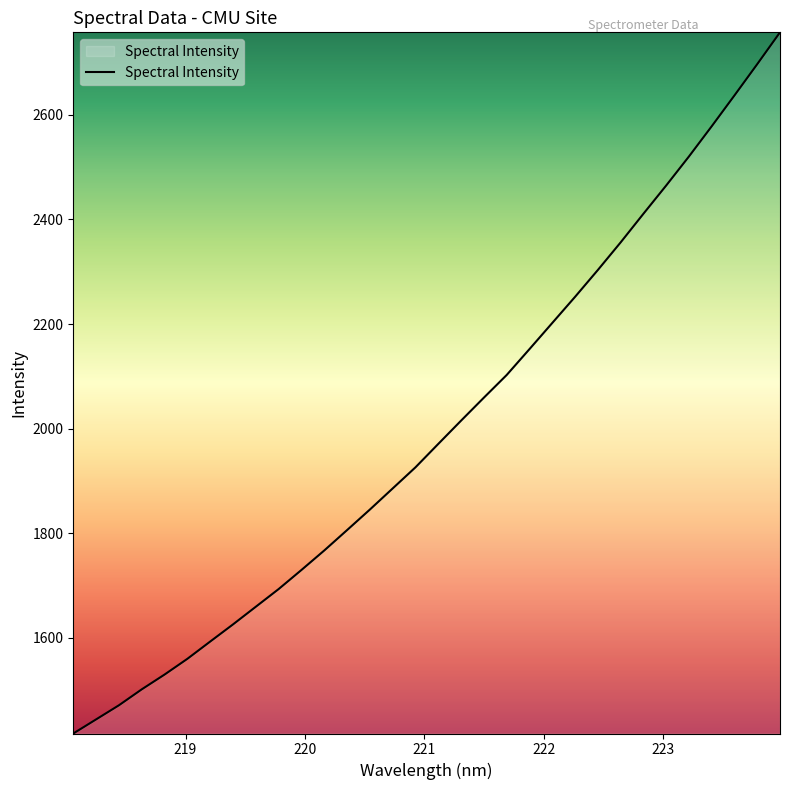

What is the smallest value displayed?

1416.7